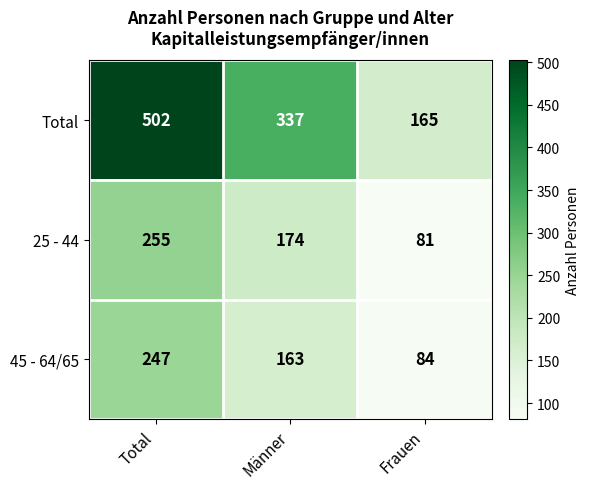

At Total, list the series in order from largest to smallest.

Total, 25 - 44, 45 - 64/65